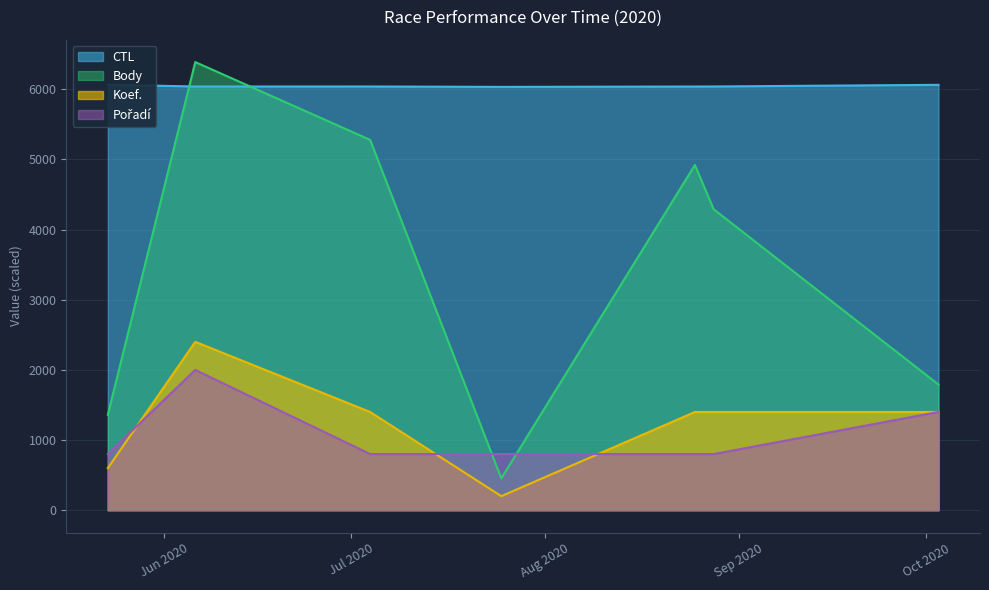

True or false: Body and Koef. intersect in this chart.

False